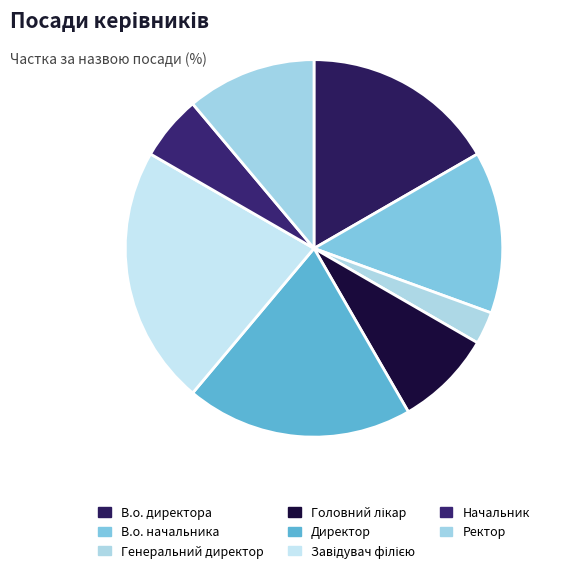

Is it true that Головний лікар is 8% of the pie?

True